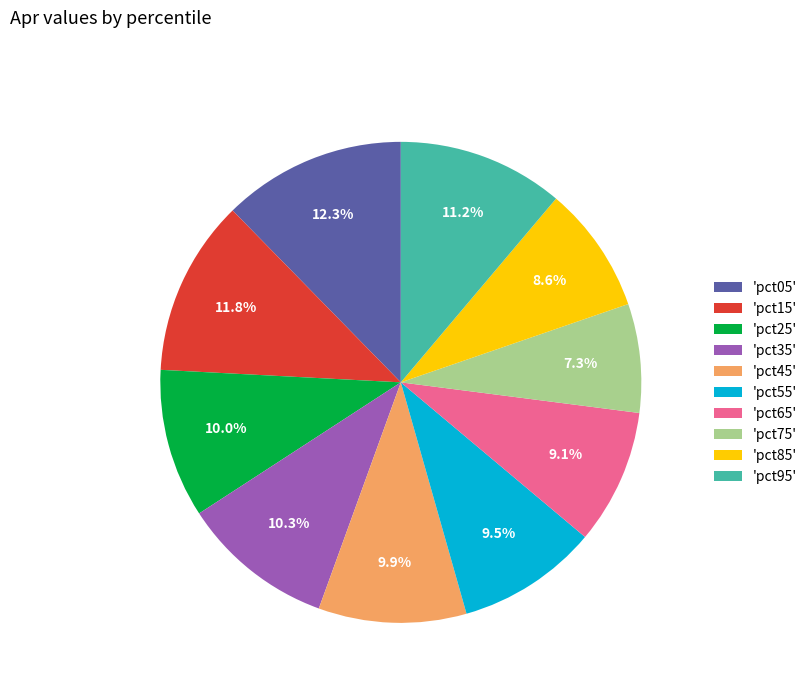

How much of the chart is everything except 'pct35'?

89.7%